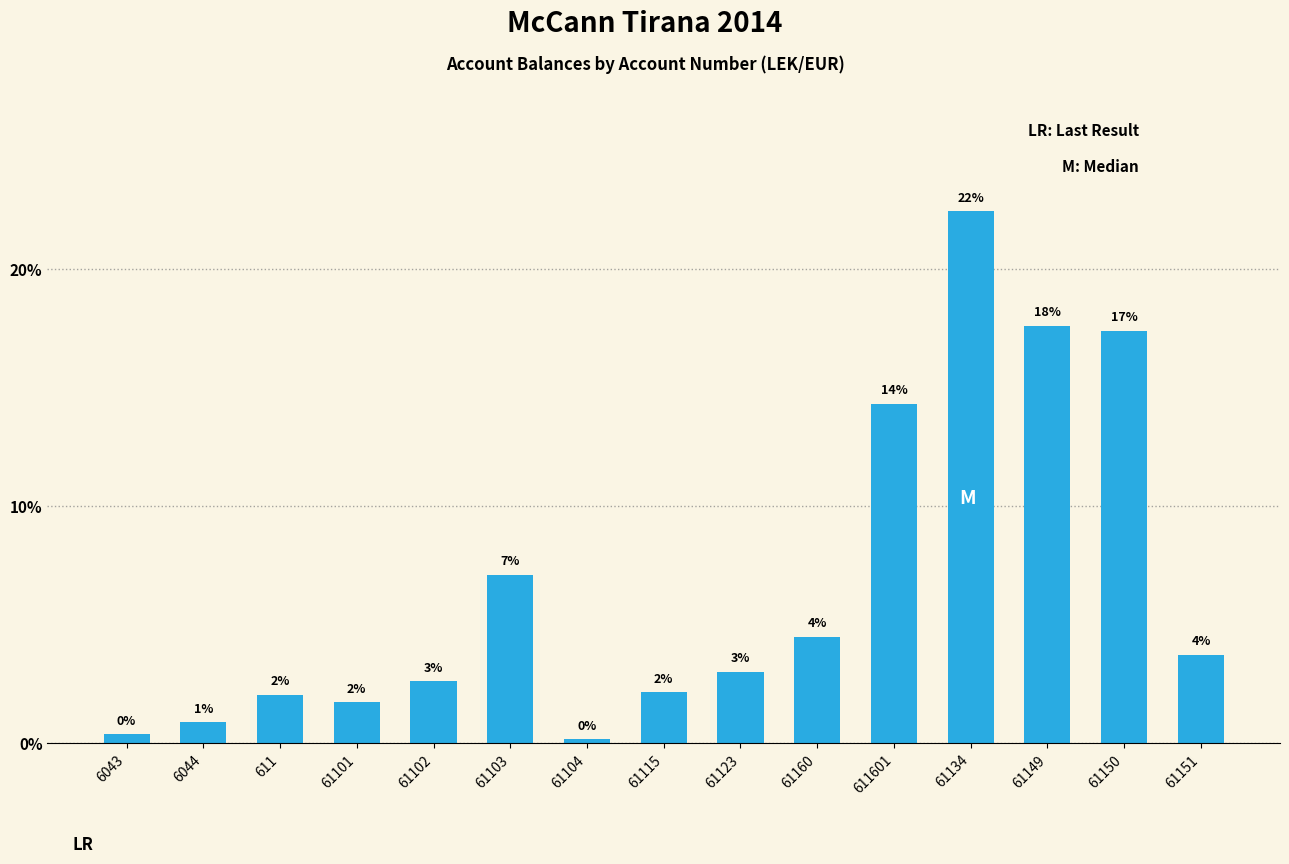

What is the value of the 14th bar from the left?

17.4